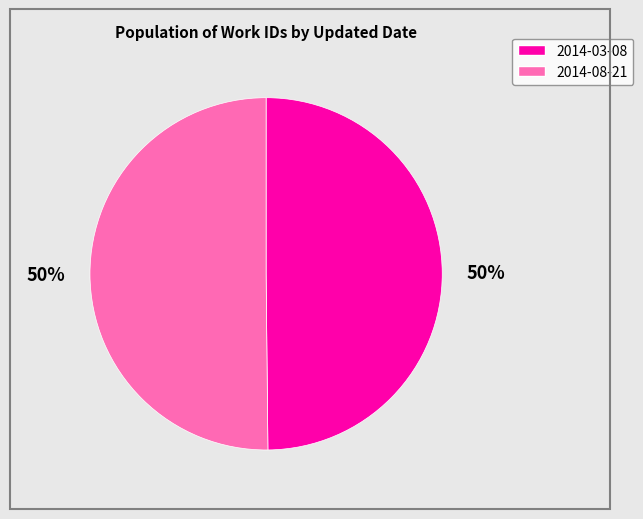

To the nearest percent, what is the average slice percentage?

50%